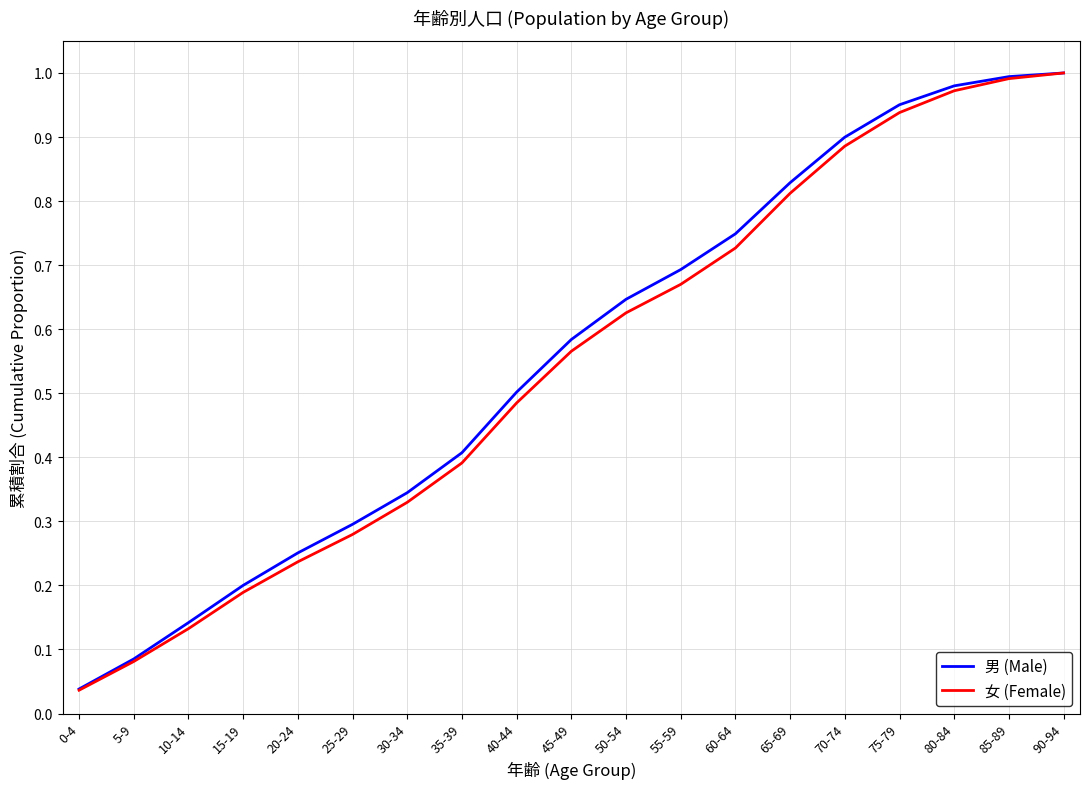

Which category has the highest value in the 女 (Female) series?

90-94